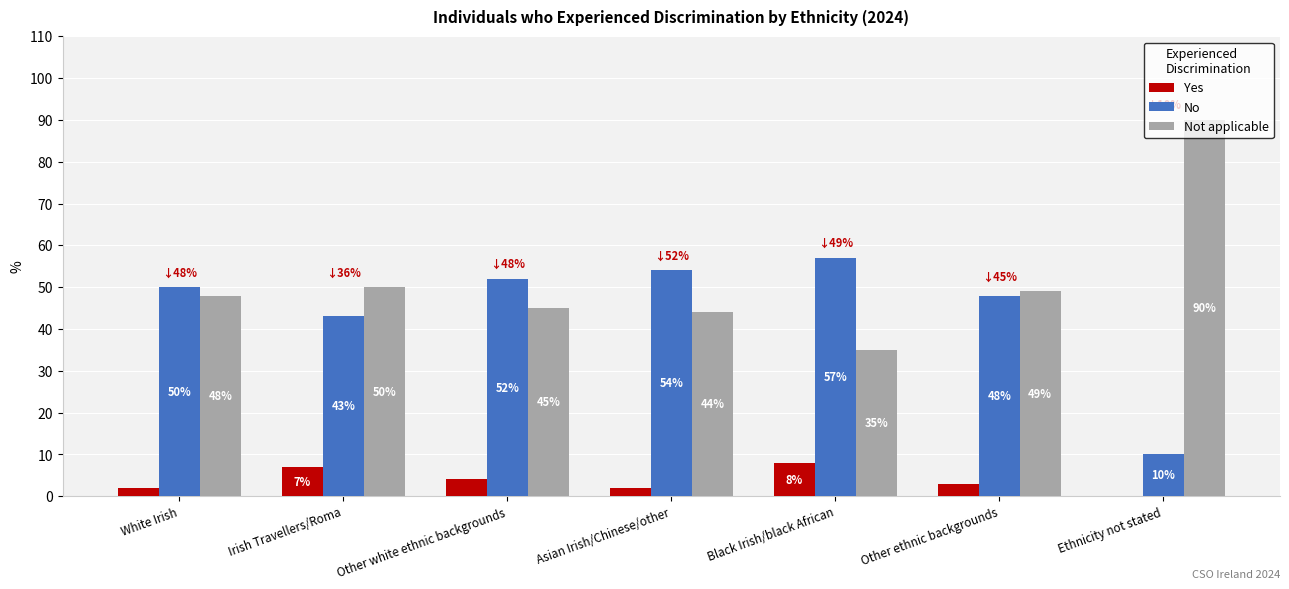

Which series has the largest range (max minus min)?

Not applicable